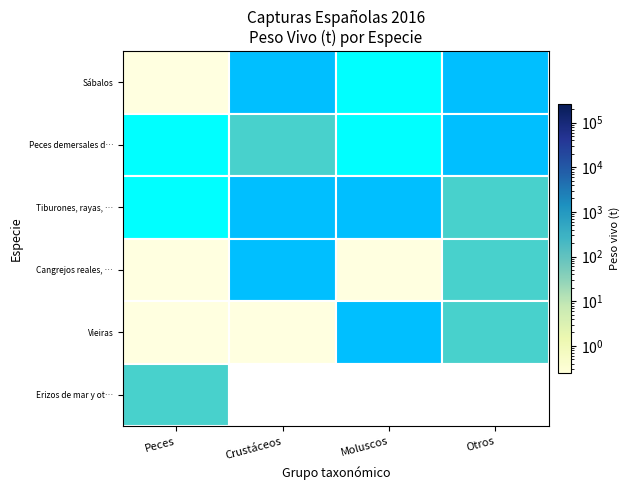

True or false: the data shows -1 at Peces.

False